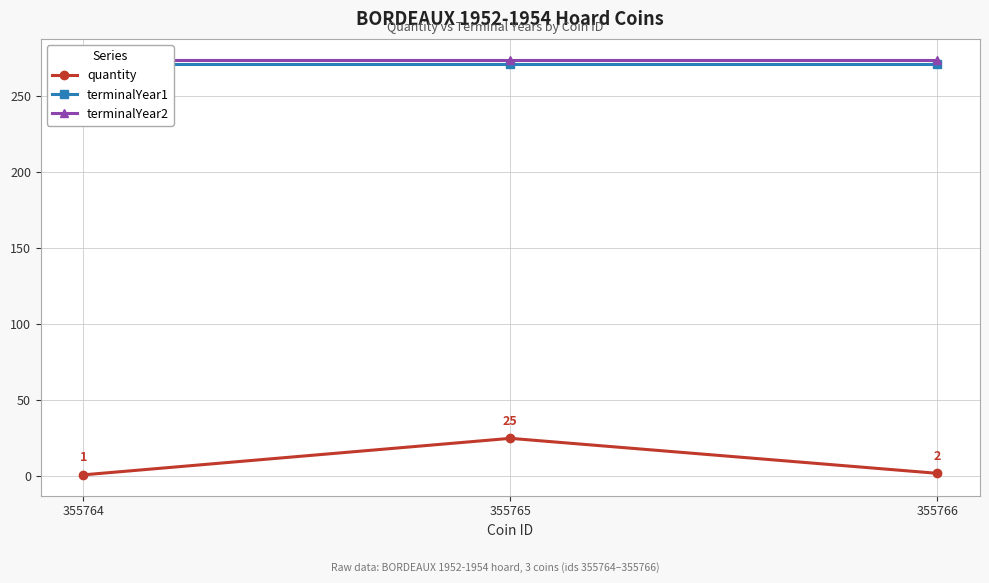

Does the chart have visible grid lines?

Yes